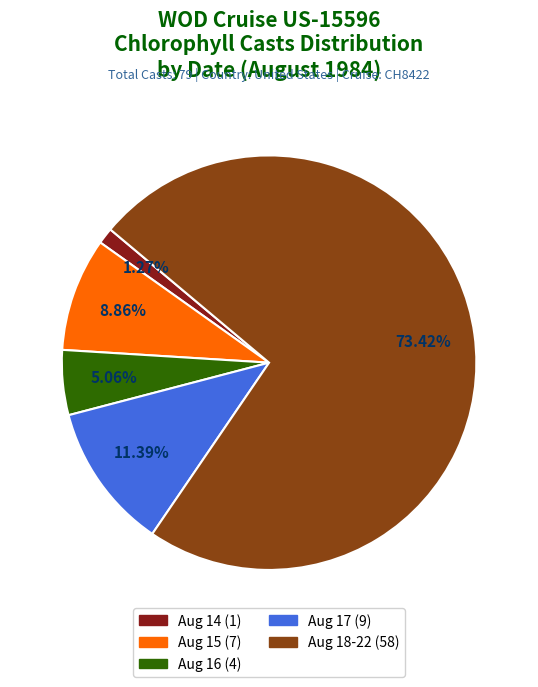

Is there any slice that represents more than half of the pie?

Yes